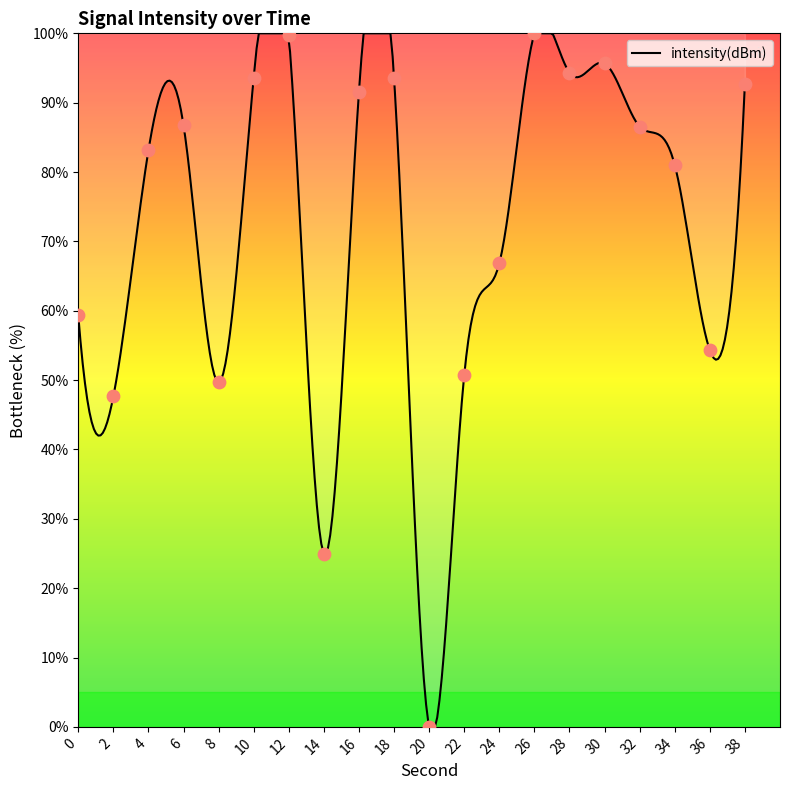

What is the change in value from 4 to 18?

+10.4